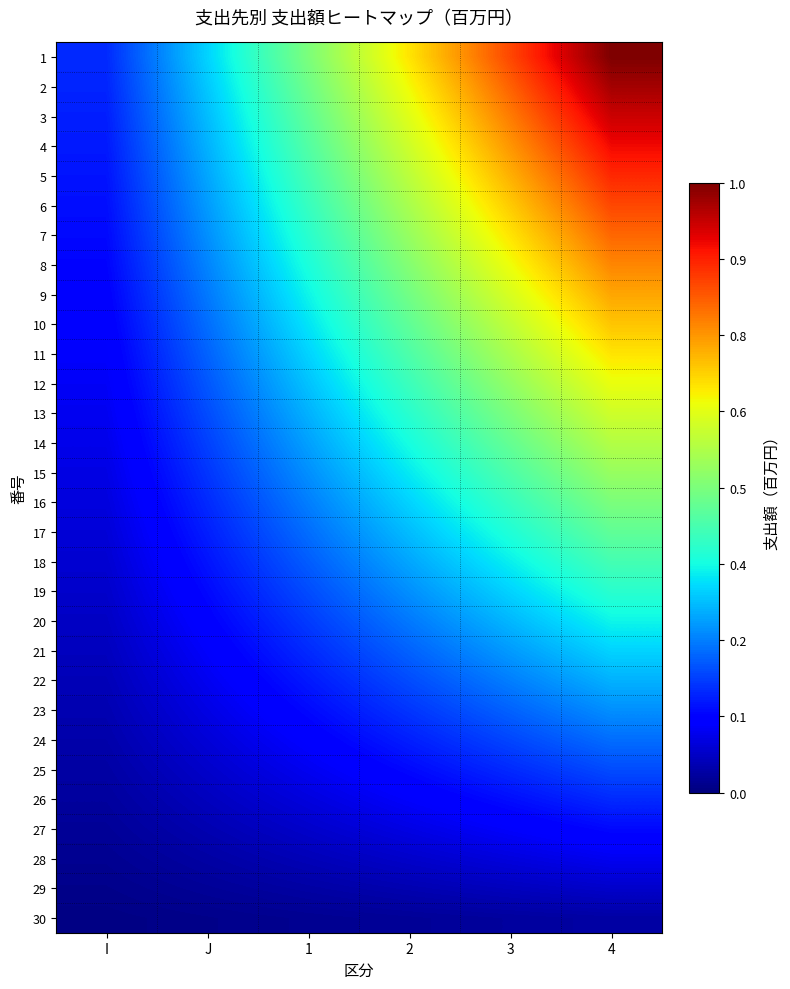

Reading left to right, list all the values displayed in this chart.

1: I=0.2	J=0.3	1=0.5	2=0.7	3=0.8	4=1.0
2: I=0.2	J=0.3	1=0.5	2=0.6	3=0.8	4=1.0
3: I=0.2	J=0.3	1=0.5	2=0.6	3=0.8	4=0.9
4: I=0.1	J=0.3	1=0.5	2=0.6	3=0.8	4=0.9
5: I=0.1	J=0.3	1=0.4	2=0.6	3=0.7	4=0.9
6: I=0.1	J=0.3	1=0.4	2=0.6	3=0.7	4=0.8
7: I=0.1	J=0.3	1=0.4	2=0.5	3=0.7	4=0.8
8: I=0.1	J=0.3	1=0.4	2=0.5	3=0.6	4=0.8
9: I=0.1	J=0.2	1=0.4	2=0.5	3=0.6	4=0.7
10: I=0.1	J=0.2	1=0.3	2=0.5	3=0.6	4=0.7
11: I=0.1	J=0.2	1=0.3	2=0.4	3=0.6	4=0.7
12: I=0.1	J=0.2	1=0.3	2=0.4	3=0.5	4=0.6
13: I=0.1	J=0.2	1=0.3	2=0.4	3=0.5	4=0.6
14: I=0.1	J=0.2	1=0.3	2=0.4	3=0.5	4=0.6
15: I=0.1	J=0.2	1=0.3	2=0.4	3=0.4	4=0.5
16: I=0.1	J=0.2	1=0.2	2=0.3	3=0.4	4=0.5
17: I=0.1	J=0.2	1=0.2	2=0.3	3=0.4	4=0.5
18: I=0.1	J=0.1	1=0.2	2=0.3	3=0.4	4=0.4
19: I=0.1	J=0.1	1=0.2	2=0.3	3=0.3	4=0.4
20: I=0.1	J=0.1	1=0.2	2=0.2	3=0.3	4=0.4
21: I=0.1	J=0.1	1=0.2	2=0.2	3=0.3	4=0.3
22: I=0.0	J=0.1	1=0.1	2=0.2	3=0.2	4=0.3
23: I=0.0	J=0.1	1=0.1	2=0.2	3=0.2	4=0.3
24: I=0.0	J=0.1	1=0.1	2=0.2	3=0.2	4=0.2
25: I=0.0	J=0.1	1=0.1	2=0.1	3=0.2	4=0.2
26: I=0.0	J=0.1	1=0.1	2=0.1	3=0.1	4=0.2
27: I=0.0	J=0.0	1=0.1	2=0.1	3=0.1	4=0.1
28: I=0.0	J=0.0	1=0.1	2=0.1	3=0.1	4=0.1
29: I=0.0	J=0.0	1=0.0	2=0.0	3=0.1	4=0.1
30: I=0.0	J=0.0	1=0.0	2=0.0	3=0.0	4=0.0